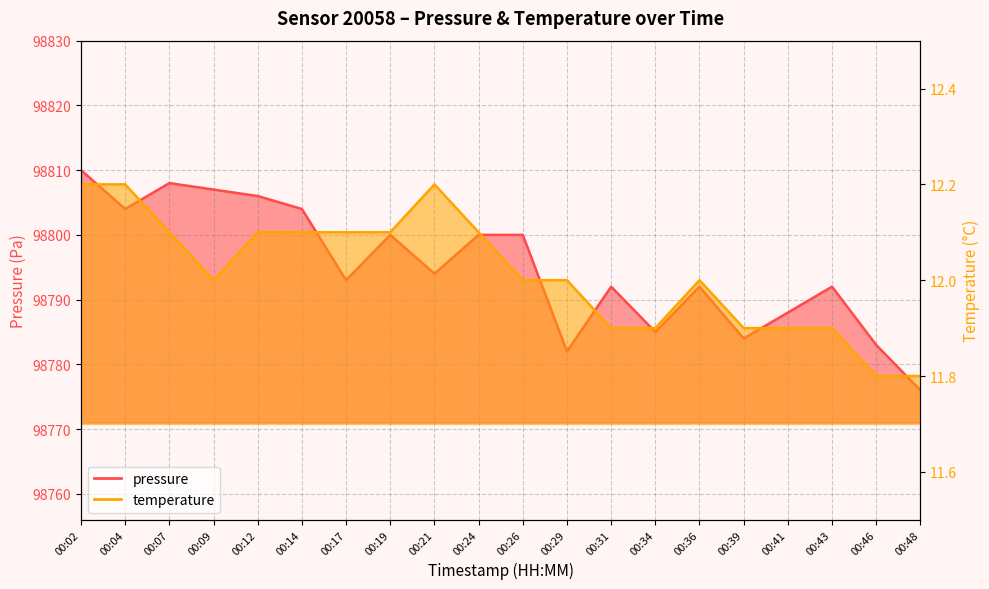

In temperature, how many points are higher than both neighbors (excluding endpoints)?

2